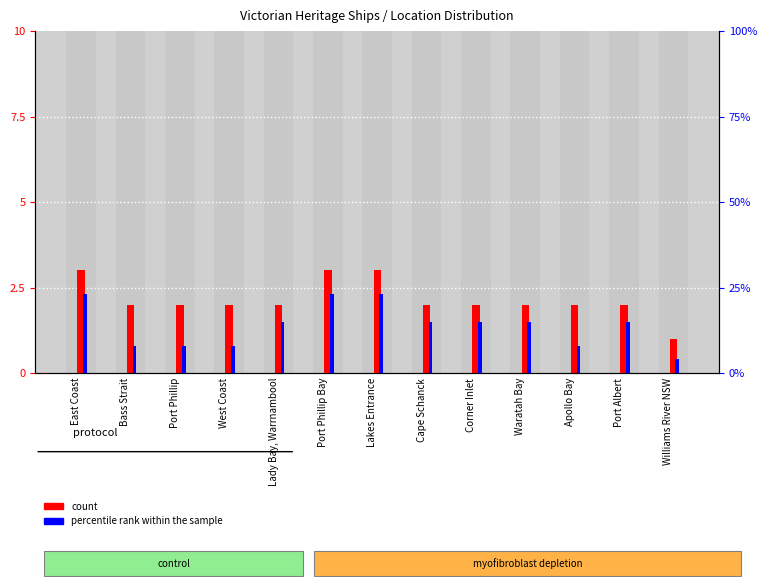

Which series has the largest range (max minus min)?

percentile rank within the sample